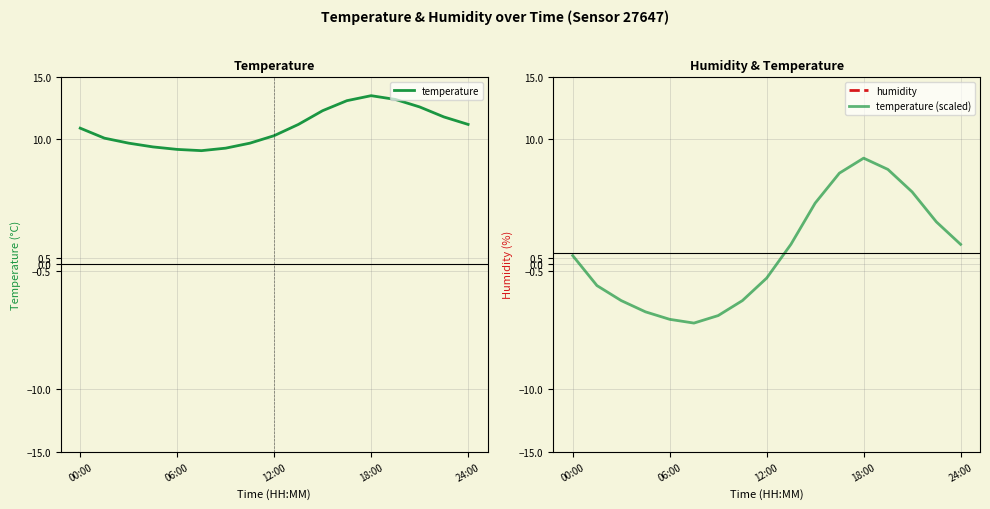

List the series in order of their peak value, lowest first.

temperature (scaled), temperature, humidity